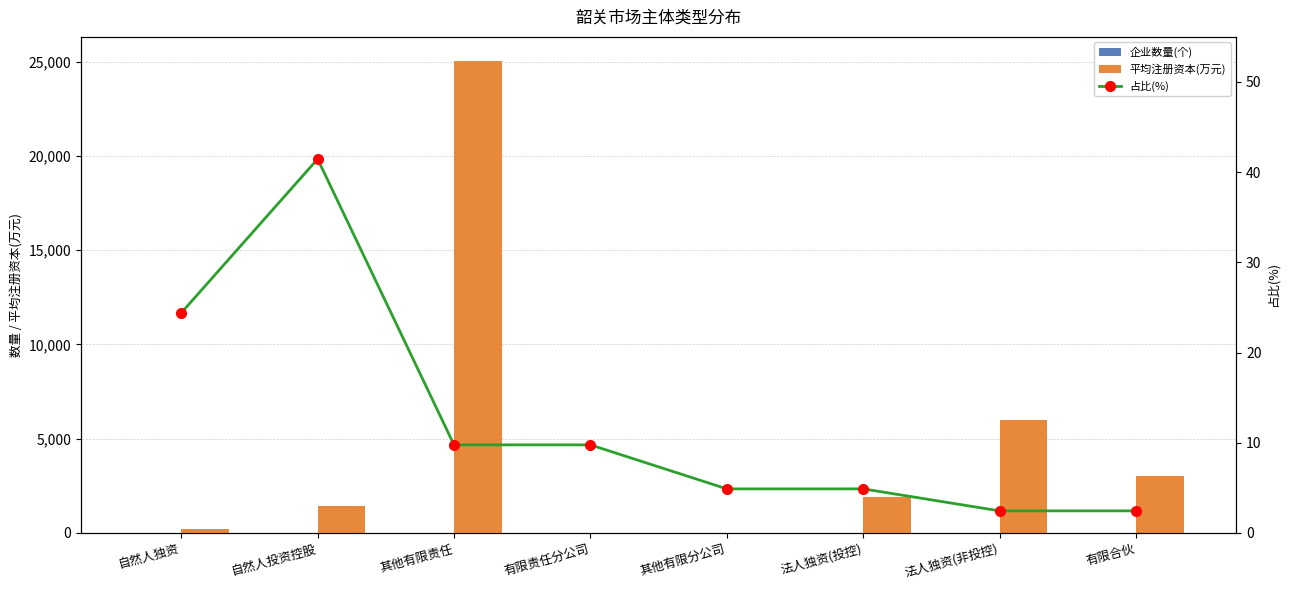

Reading left to right, what are all the values shown in this chart?

企业数量(个): 10.0	17.0	4.0	4.0	2.0	2.0	1.0	1.0
平均注册资本(万元): 180.0	1416.2	25062.5	0.0	0.0	1900.0	6000.0	3000.0
占比(%): 24.4	41.5	9.8	9.8	4.9	4.9	2.4	2.4